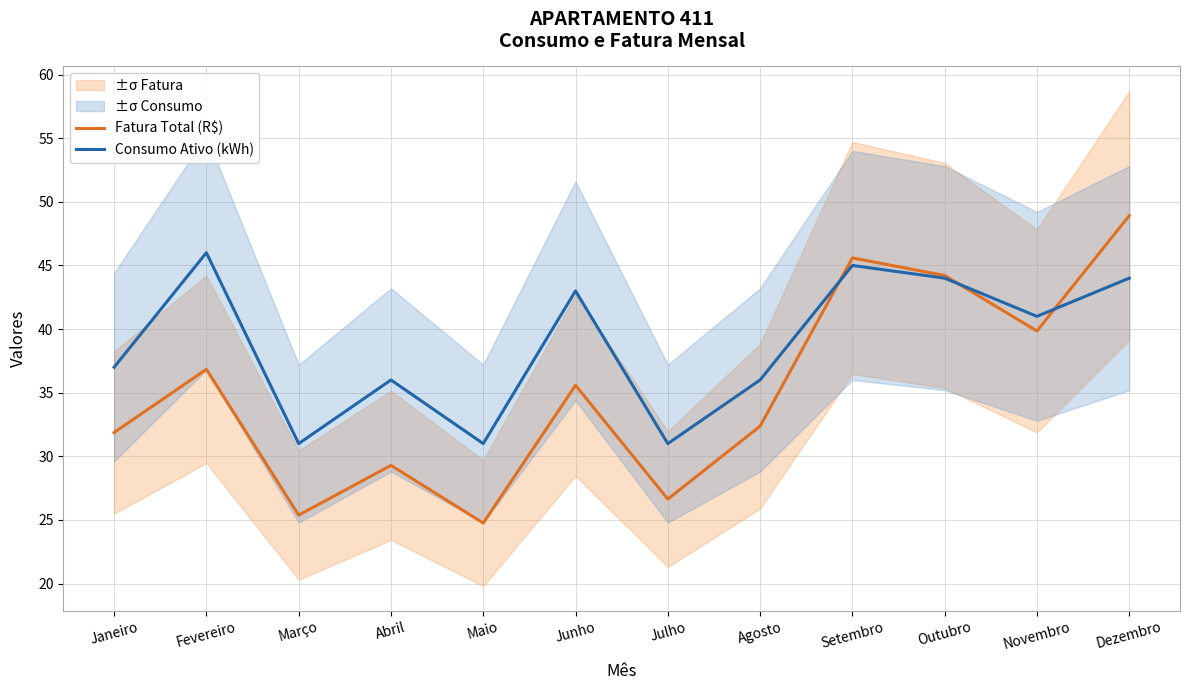

What is the total value across all series at Junho?

78.6